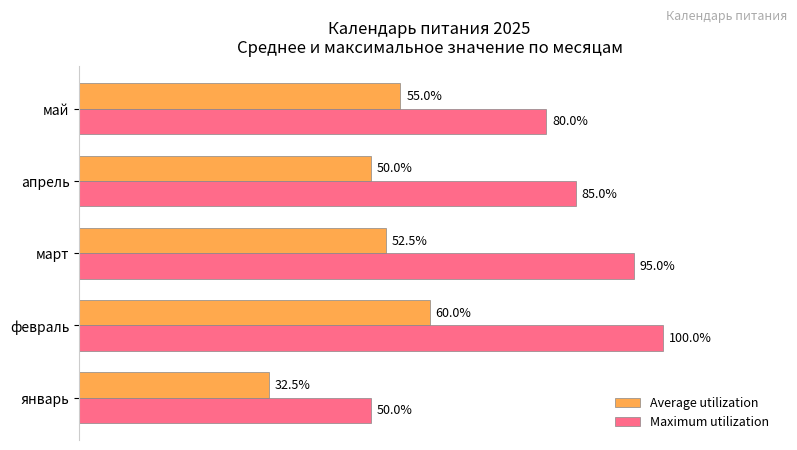

Which series has the largest range (max minus min)?

Maximum utilization